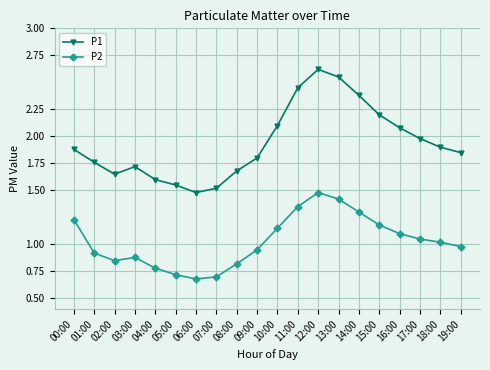

True or false: P2 and P1 cross at least once.

False